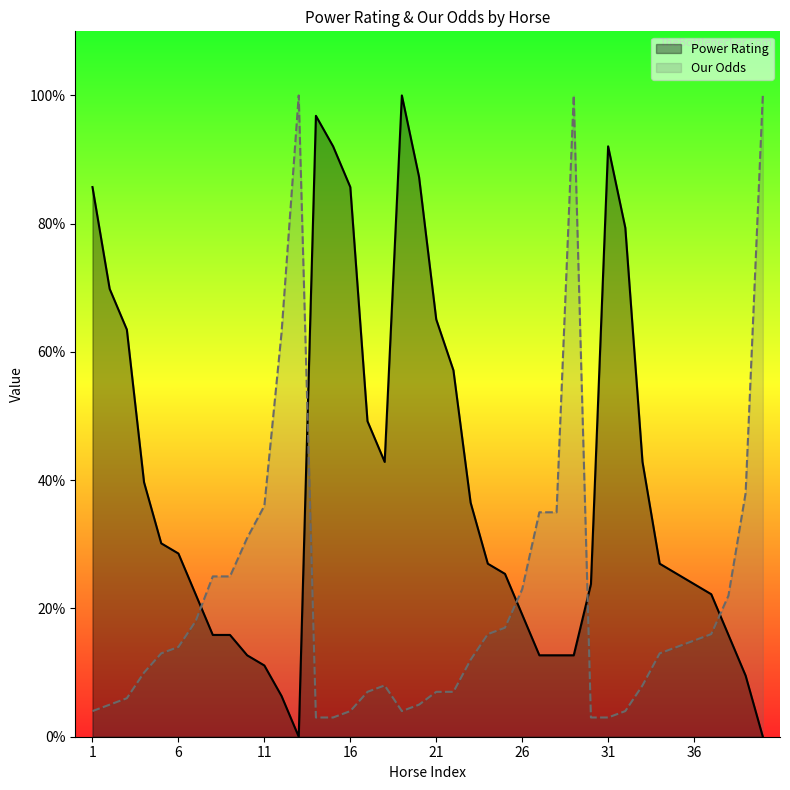

Reading right to left, what are all the values shown in this chart?

Power Rating: 40=0.0	39=9.5	38=15.9	37=22.2	36=23.8	35=25.4	34=27.0	33=42.9	32=79.4	31=92.1	30=23.8	29=12.7	28=12.7	27=12.7	26=19.0	25=25.4	24=27.0	23=36.5	22=57.1	21=65.1	20=87.3	19=100.0	18=42.9	17=49.2	16=85.7	15=92.1	14=96.8	13=0.0	12=6.3	11=11.1	10=12.7	9=15.9	8=15.9	7=22.2	6=28.6	5=30.2	4=39.7	3=63.5	2=69.8	1=85.7
Our Odds: 40=100.0	39=38.0	38=22.0	37=16.0	36=15.0	35=14.0	34=13.0	33=8.0	32=4.0	31=3.0	30=3.0	29=100.0	28=35.0	27=35.0	26=23.0	25=17.0	24=16.0	23=12.0	22=7.0	21=7.0	20=5.0	19=4.0	18=8.0	17=7.0	16=4.0	15=3.0	14=3.0	13=100.0	12=63.0	11=36.0	10=31.0	9=25.0	8=25.0	7=18.0	6=14.0	5=13.0	4=10.0	3=6.0	2=5.0	1=4.0